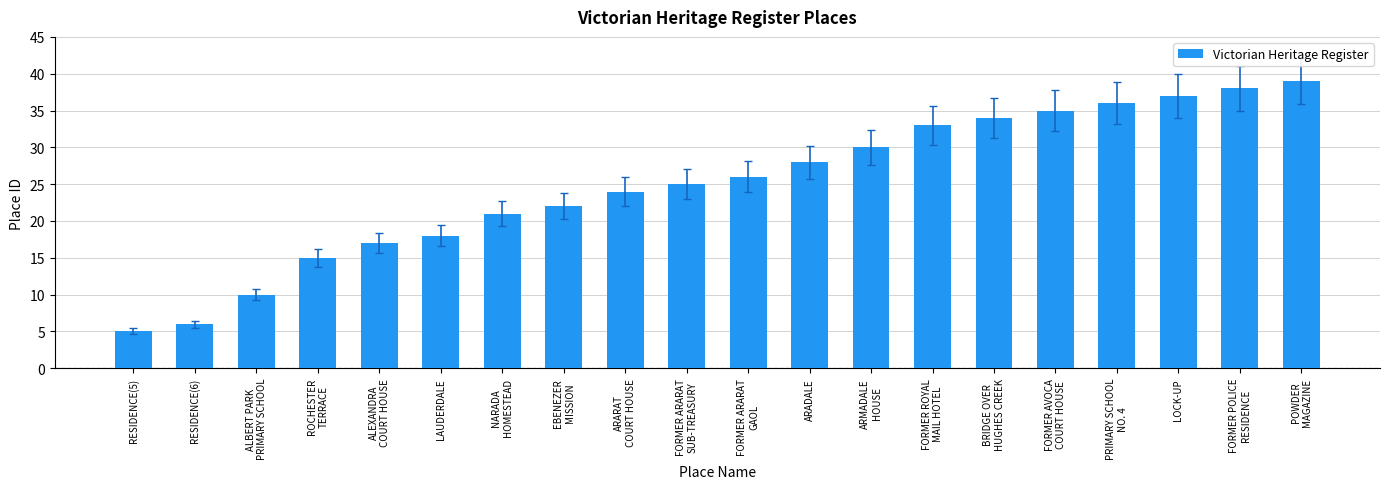

What is the sum of all values?

499